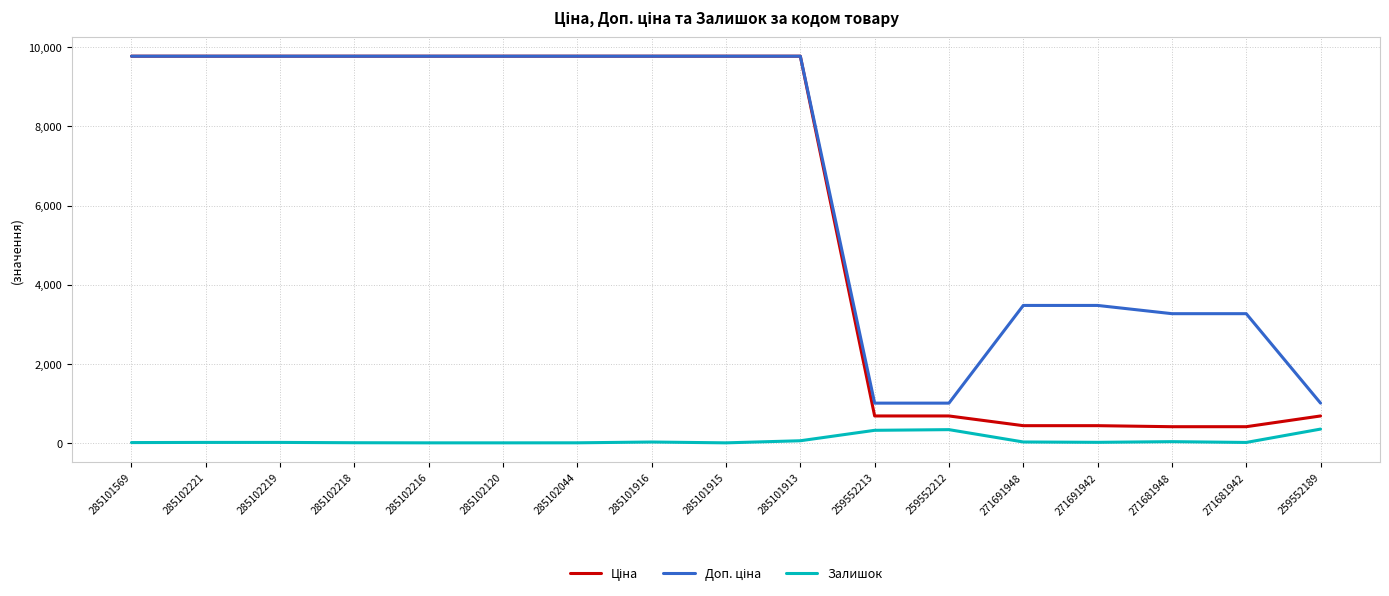

How many distinct data groups are displayed?

3